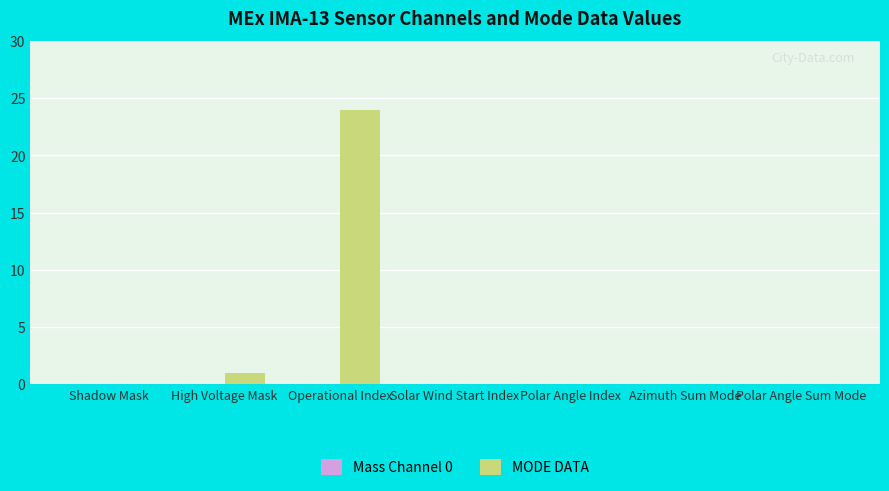

Which has a higher value, Operational Index or Shadow Mask?

Operational Index